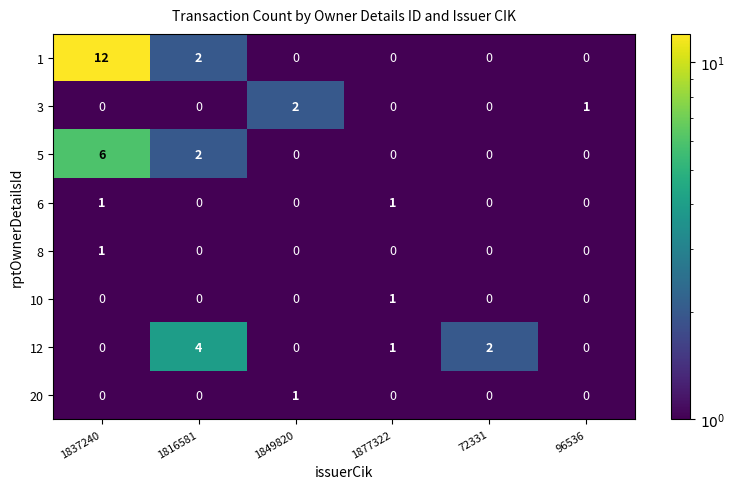

Count the number of categories in the chart.

6